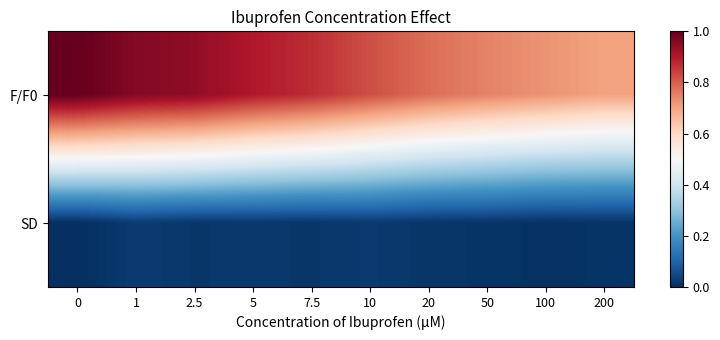

Reading left to right, extract all data points from this chart.

F/F0: 0=1.0	1=1.0	2.5=0.9	5=0.9	7.5=0.9	10=0.8	20=0.8	50=0.7	100=0.7	200=0.7
SD: 0=0.0	1=0.0	2.5=0.0	5=0.0	7.5=0.0	10=0.0	20=0.0	50=0.0	100=0.0	200=0.0